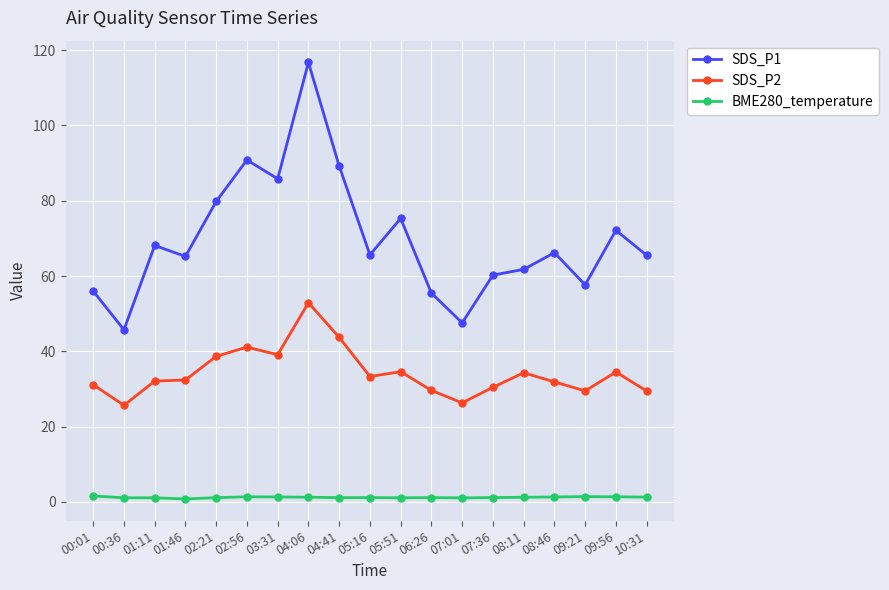

Rank the series by their average value, from lowest to highest.

BME280_temperature, SDS_P2, SDS_P1